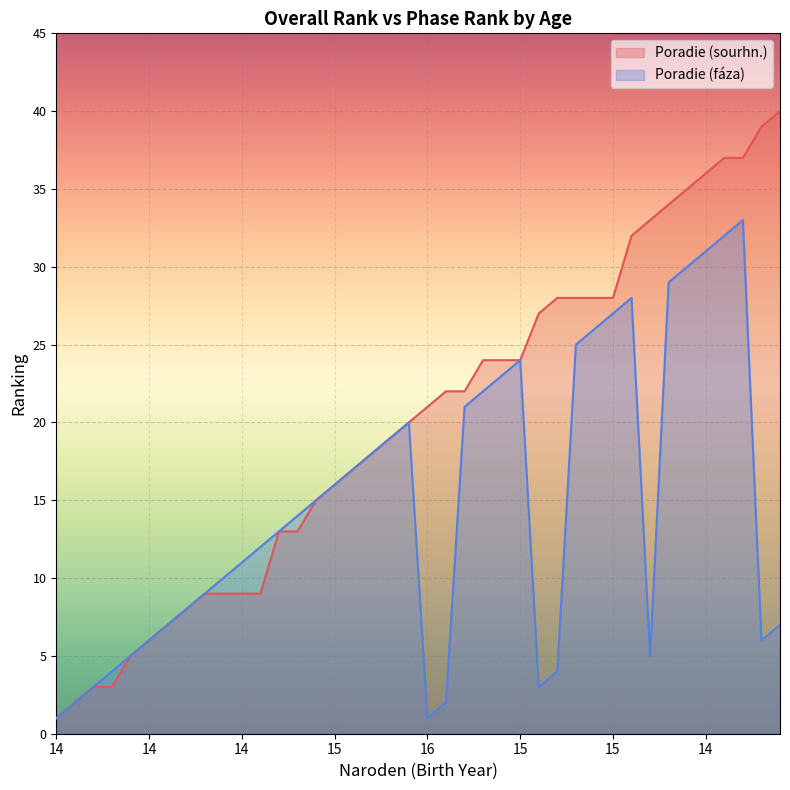

Where is the first local maximum for Poradie (fáza) line?

19